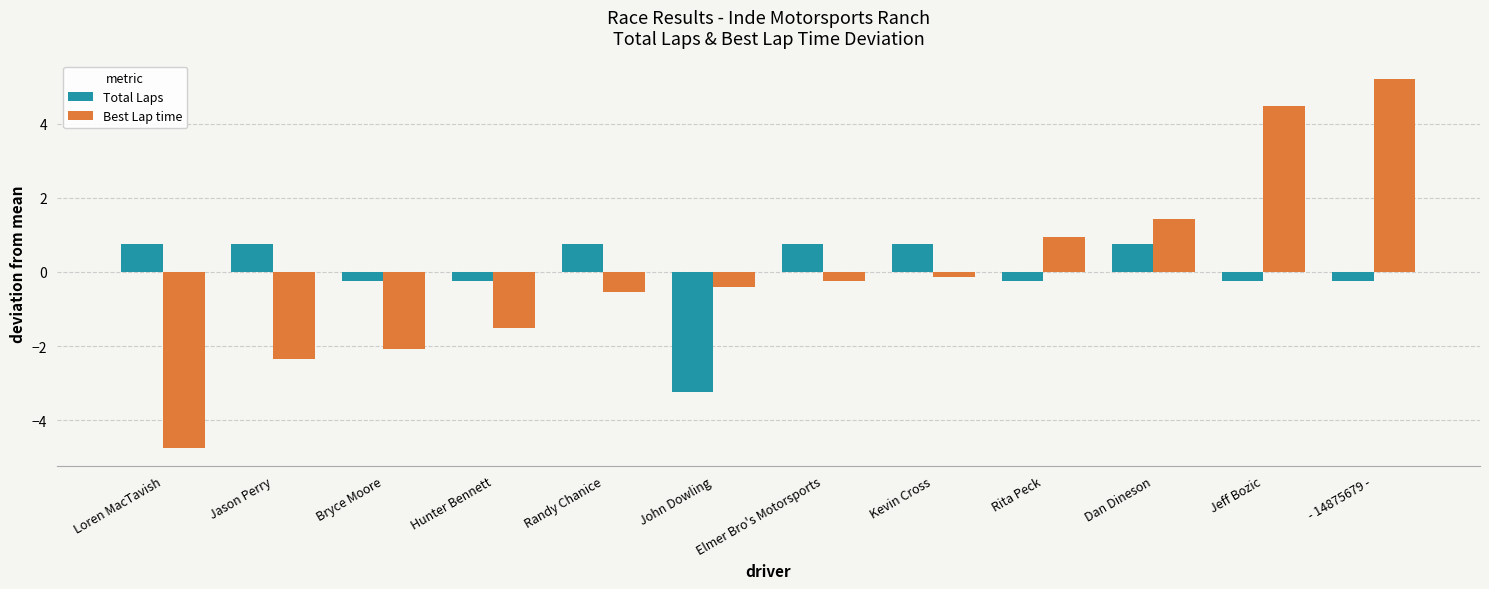

How many groups of bars are there?

12